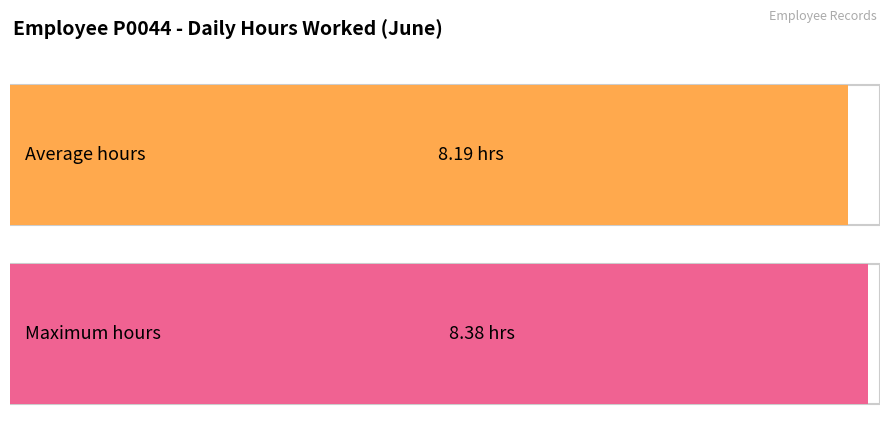

The chart shows a value of 5.3 at 25. True or false?

False